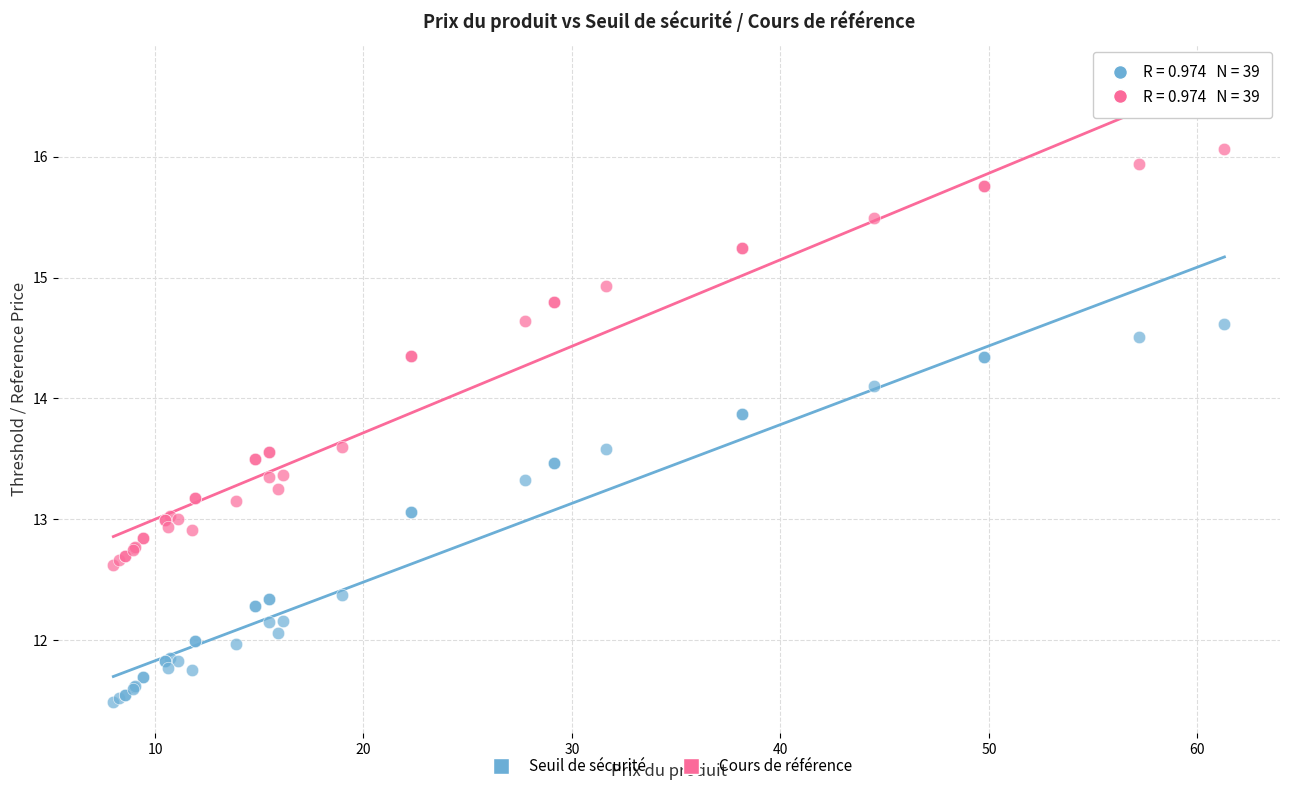

What is the X range (max minus min) for the scatter plot?

53.3